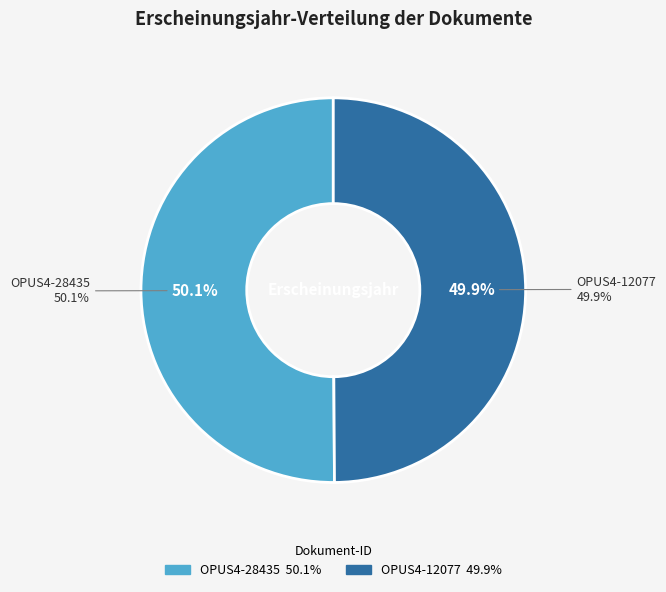

What percentage do OPUS4-12077 and OPUS4-28435 together represent?

100.0%